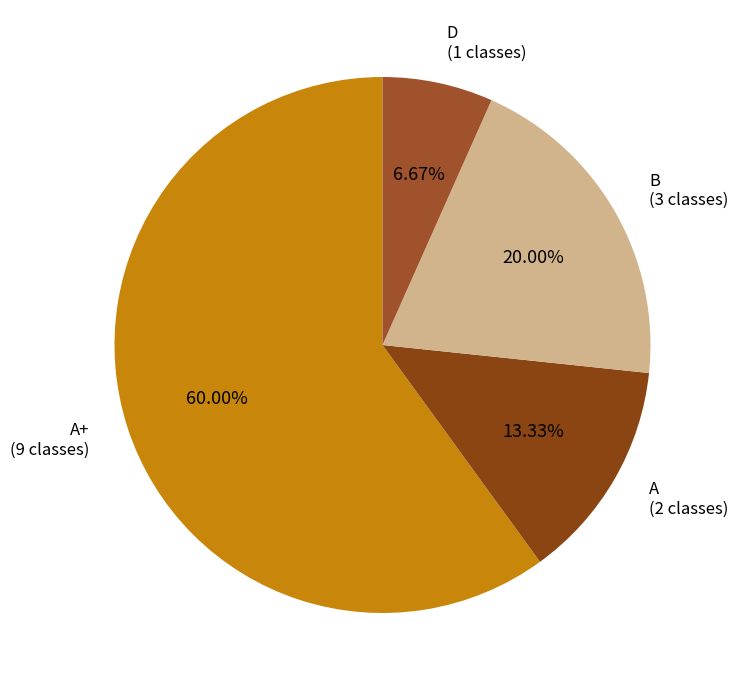

True or false: D accounts for 15% of the total.

False